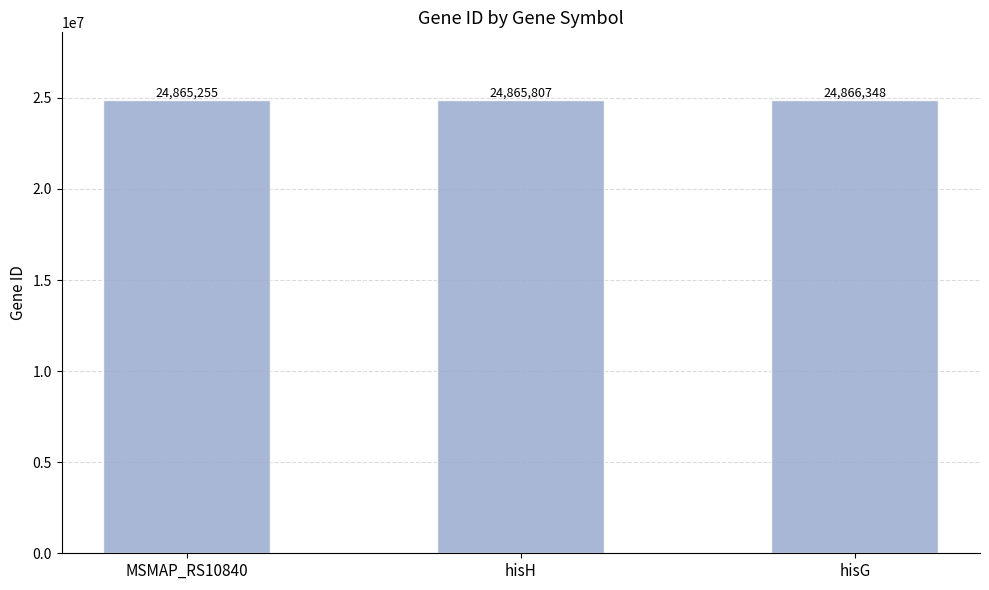

What is the label of the 3rd bar from the right?

MSMAP_RS10840